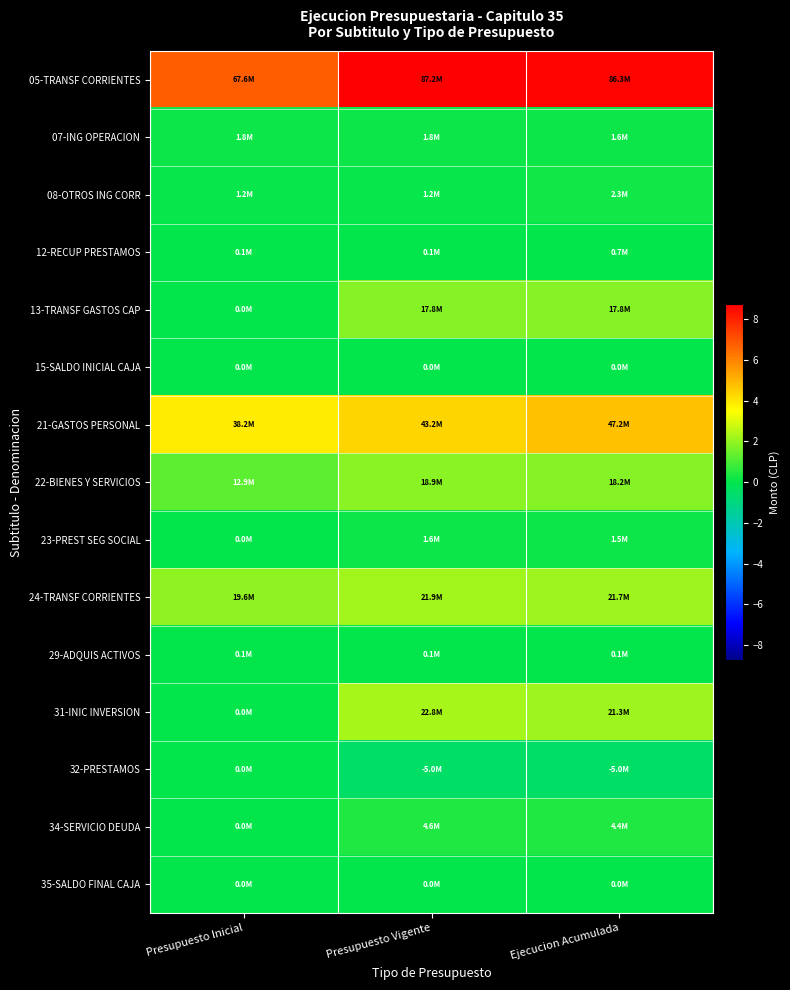

List the series in order of their peak value, lowest first.

32-PRESTAMOS, 15-SALDO INICIAL CAJA, 35-SALDO FINAL CAJA, 29-ADQUIS ACTIVOS, 12-RECUP PRESTAMOS, 23-PREST SEG SOCIAL, 07-ING OPERACION, 08-OTROS ING CORR, 34-SERVICIO DEUDA, 13-TRANSF GASTOS CAP, 22-BIENES Y SERVICIOS, 24-TRANSF CORRIENTES, 31-INIC INVERSION, 21-GASTOS PERSONAL, 05-TRANSF CORRIENTES